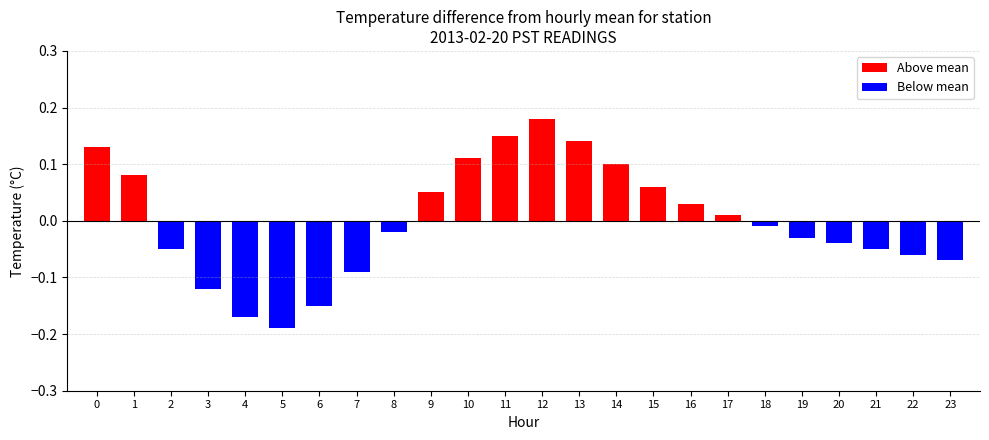

Rank the categories by value from lowest to highest.

5, 4, 6, 3, 7, 23, 22, 2, 21, 20, 19, 8, 18, 17, 16, 9, 15, 1, 14, 10, 0, 13, 11, 12